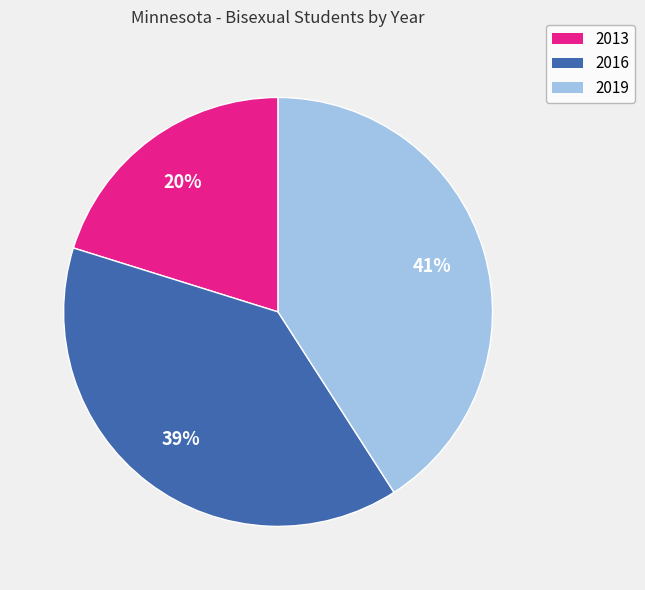

Is the sum of 2019 and 2013 greater than half?

Yes